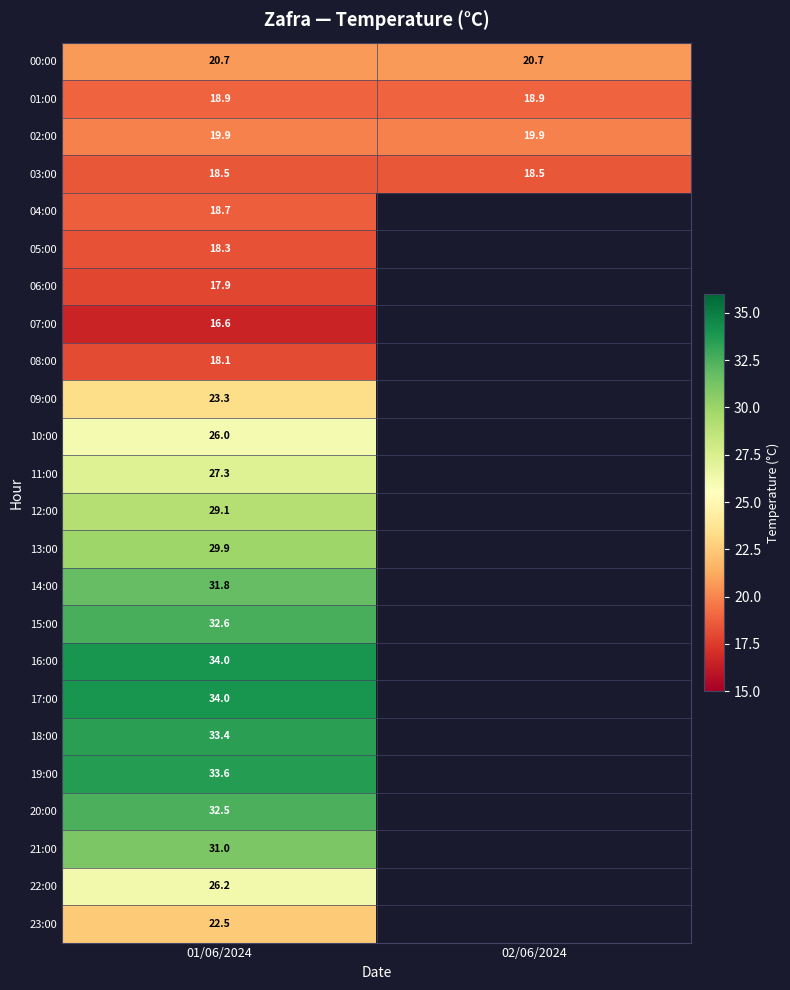

What is the minimum value shown in the chart?

16.6